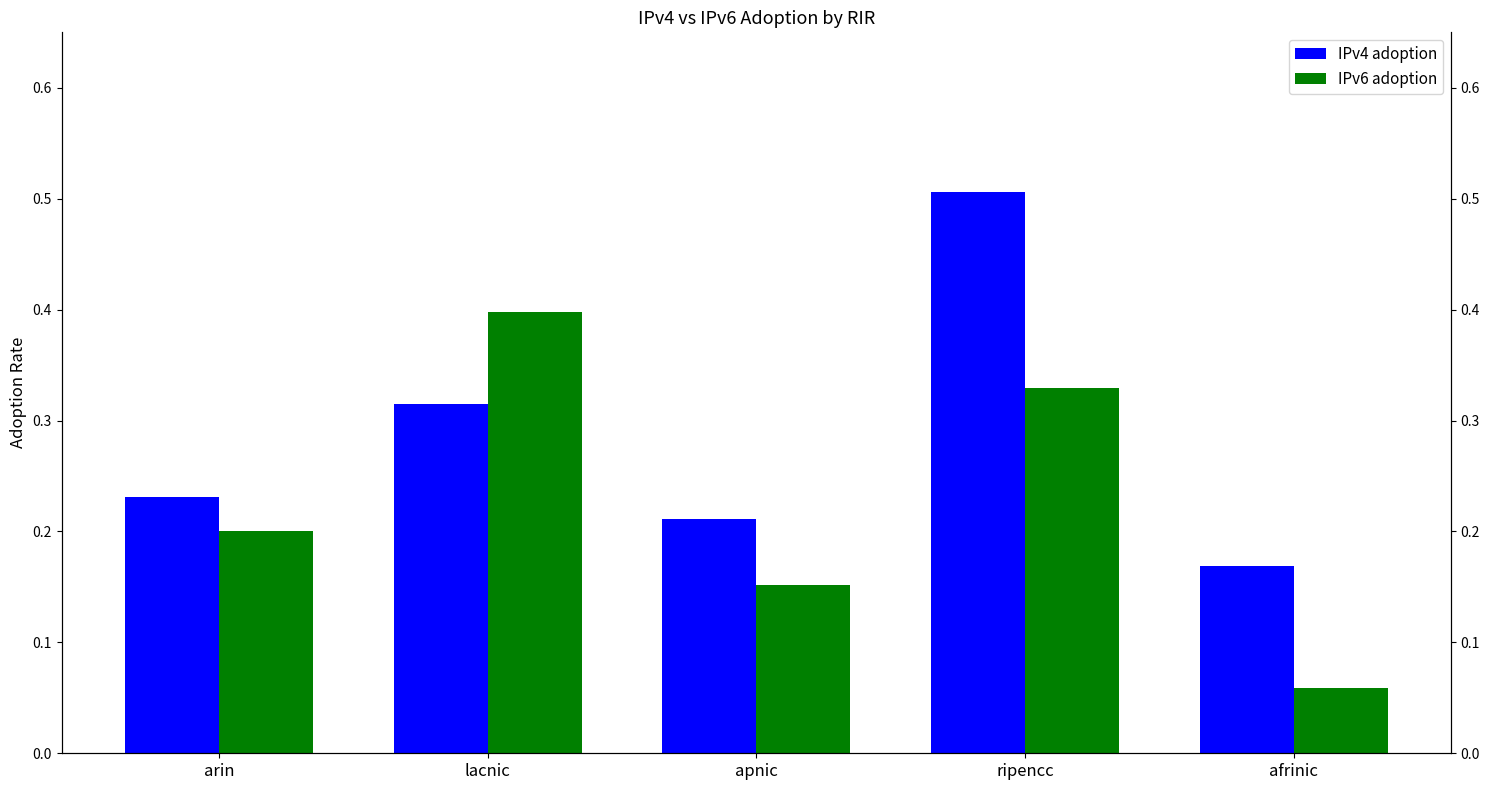

What is the sum of all IPv6 adoption values?

1.1